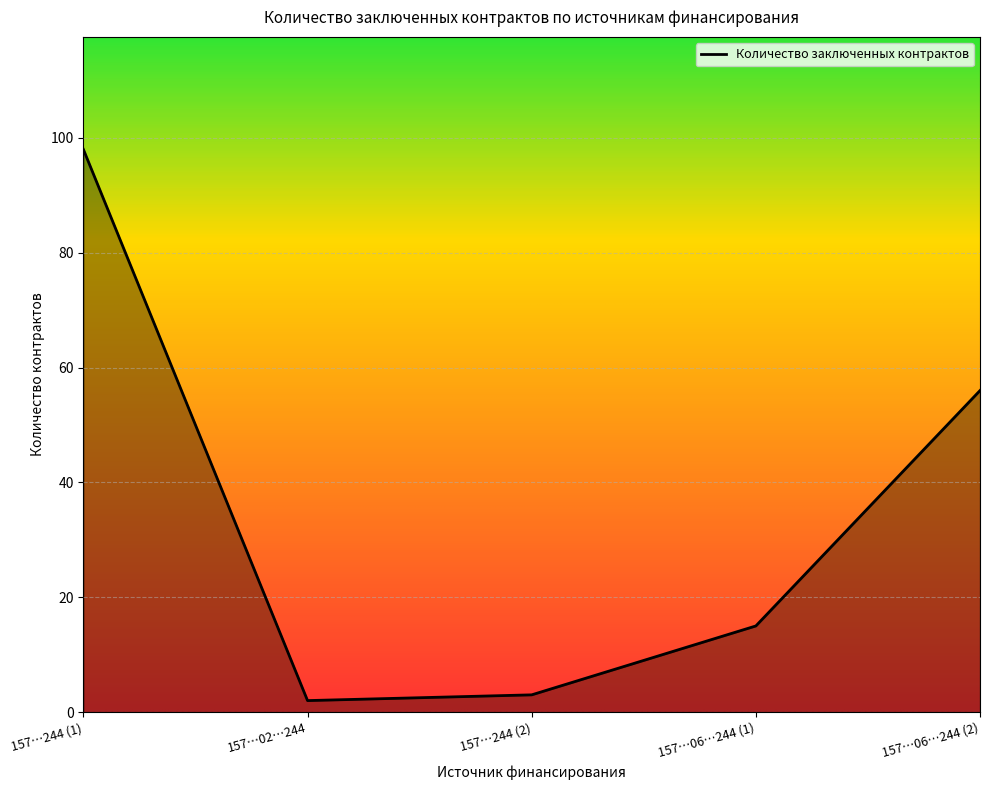

At which label is the value closest to 50?

157…06…244 (2)